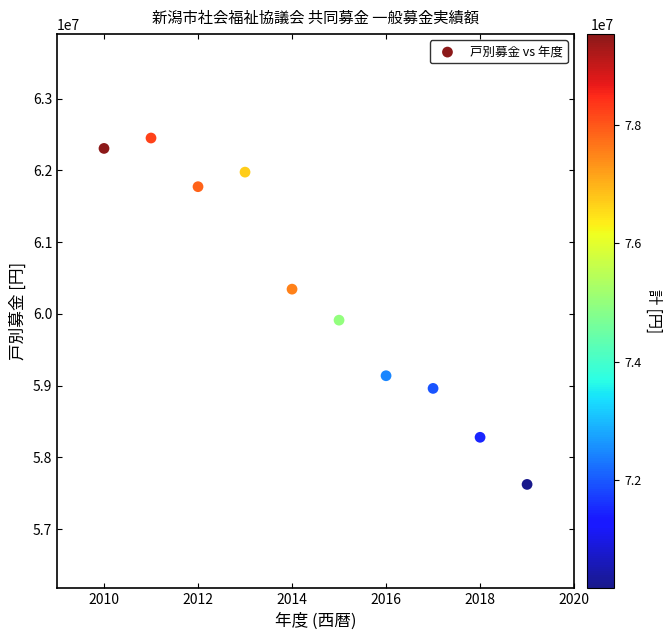

What Y value in the scatter plot is closest to 60037811?

59913050